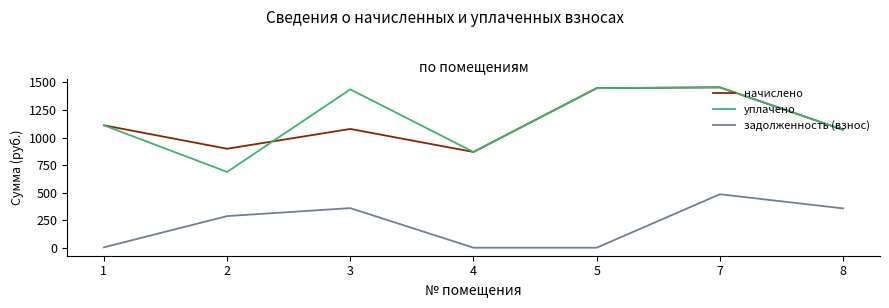

True or false: задолженность (взнос) has a value of -336.8 at 4.

False